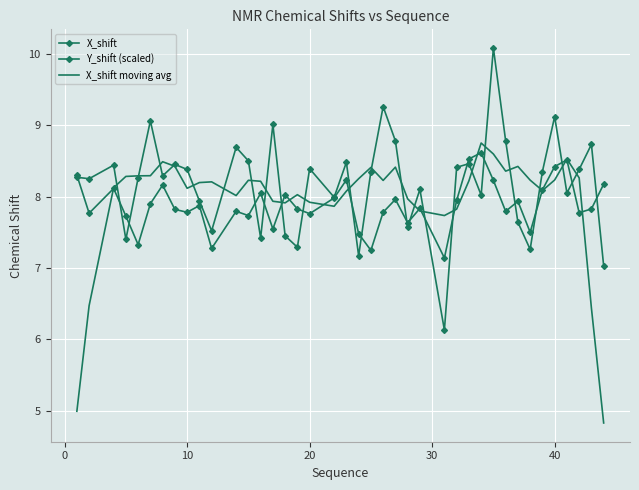

At how many categories does at least one series exceed 9?

5